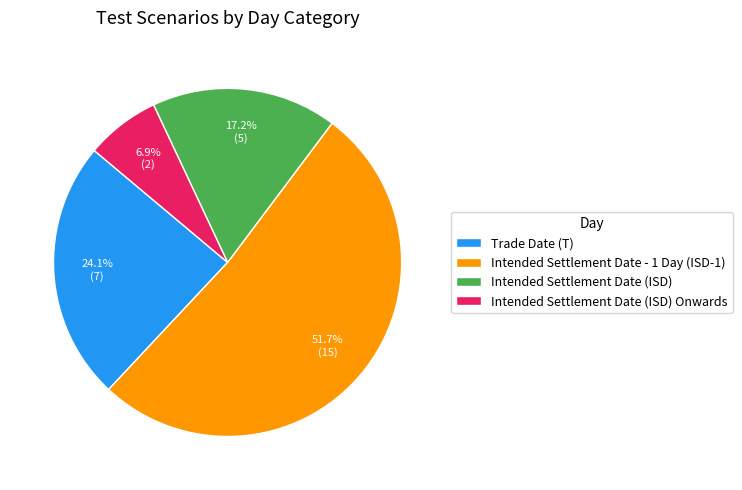

What is the largest slice in the pie chart?

Intended Settlement Date - 1 Day (ISD-1)